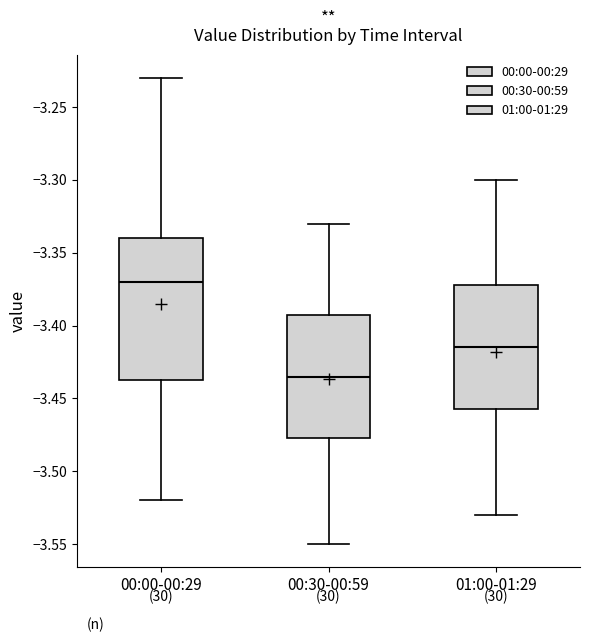

Where does the upper whisker of the box for 00:30-00:59 end on the y-axis? The values are not printed on the chart, so give them approximately, as read against the axis.

-3.330